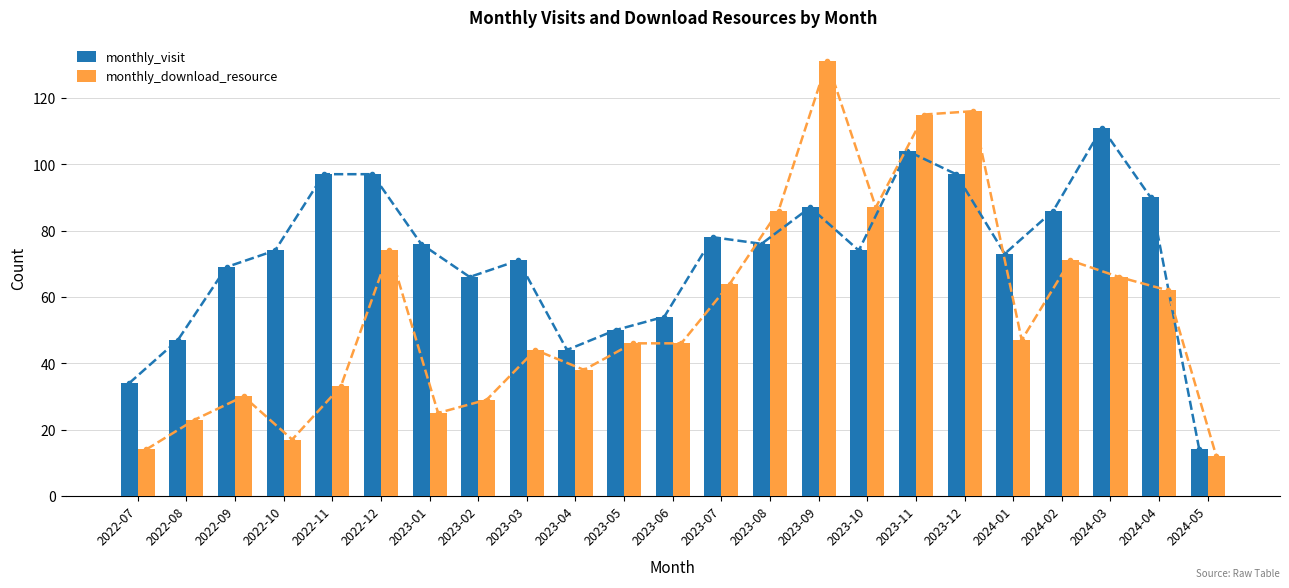

Is it true that monthly_visit equals 76 at 2023-01?

True